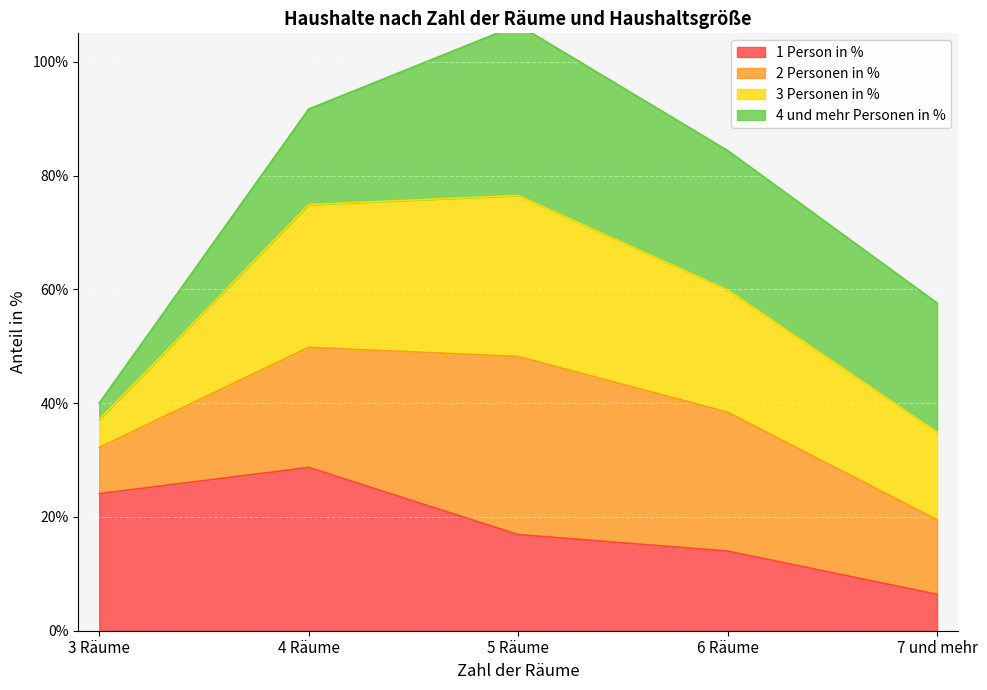

Rank the categories by 3 Personen in % value from highest to lowest.

5 Räume, 4 Räume, 6 Räume, 7 und mehr, 3 Räume